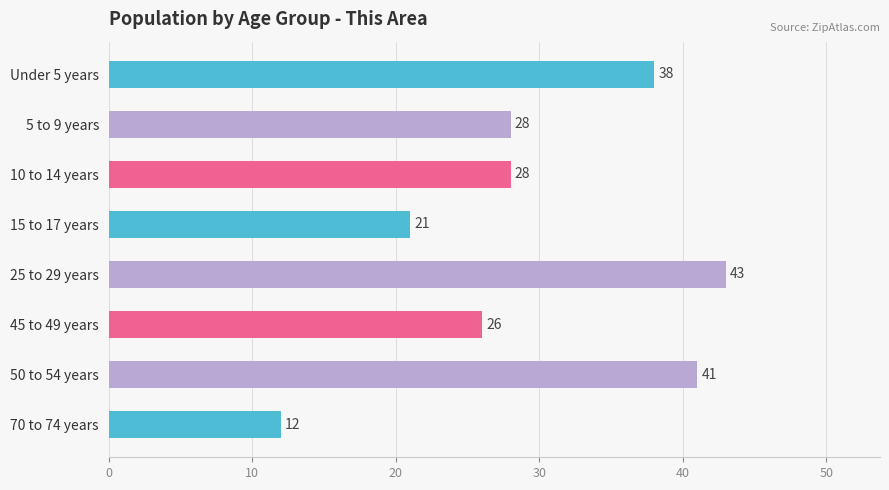

What is the greatest value displayed?

43